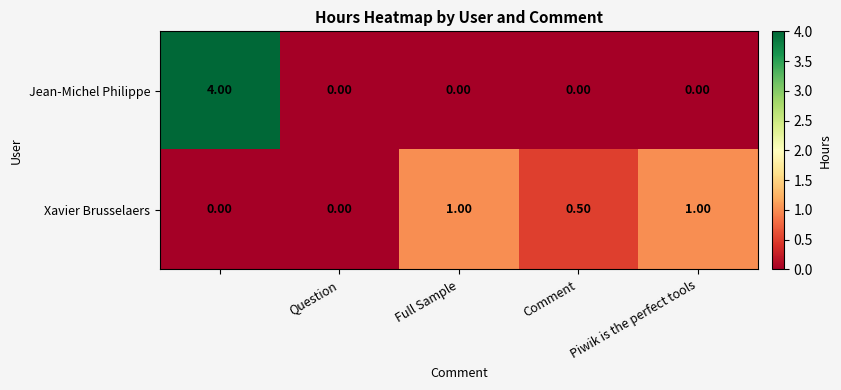

Which series has the widest spread of values?

Jean-Michel Philippe